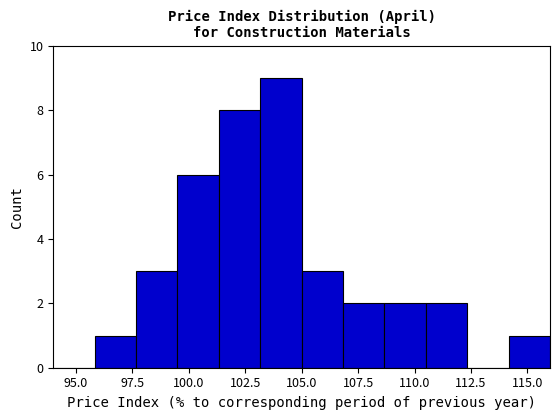

Read against the x-axis, roughly where is the centre of the tallest bar?

104.0